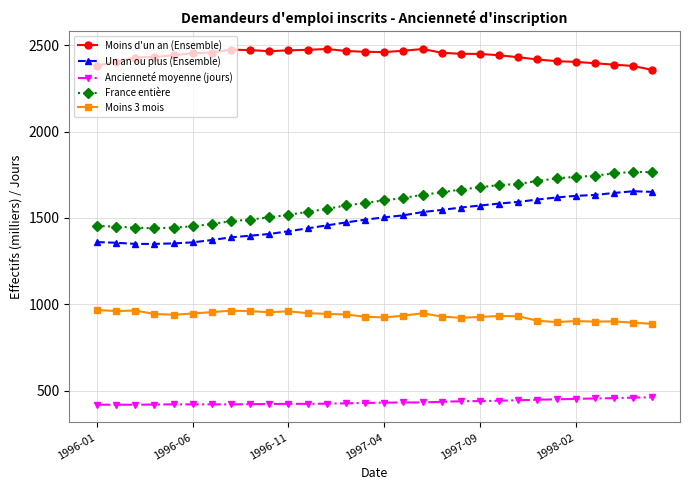

True or false: Un an ou plus (Ensemble) and Moins 3 mois cross at least once.

False